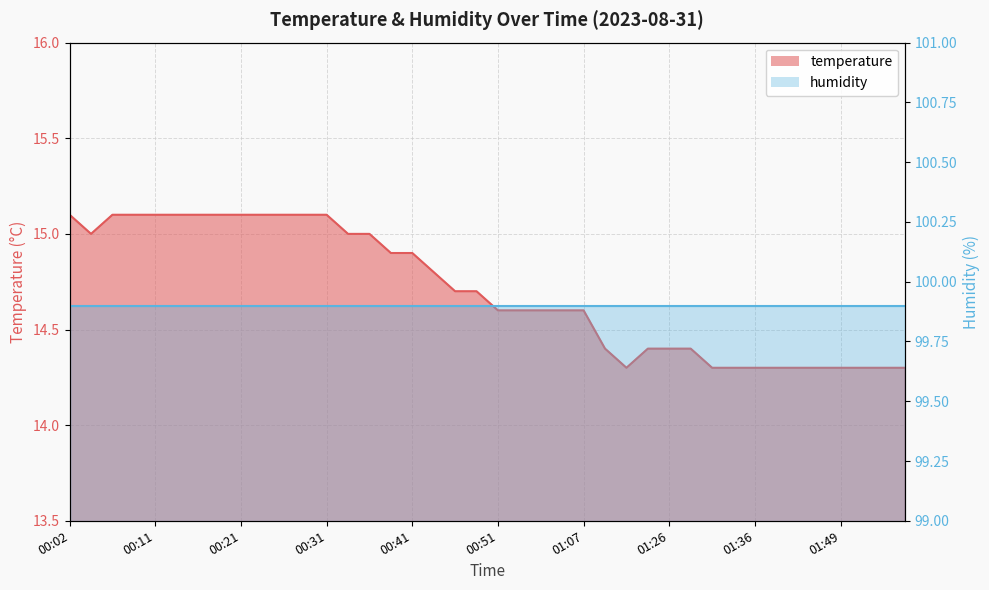

Reading right to left, list all the values displayed in this chart.

14.3	14.3	14.3	14.3	14.3	14.3	14.3	14.3	14.3	14.3	14.4	14.4	14.4	14.3	14.4	14.6	14.6	14.6	14.6	14.6	14.7	14.7	14.8	14.9	14.9	15.0	15.0	15.1	15.1	15.1	15.1	15.1	15.1	15.1	15.1	15.1	15.1	15.1	15.0	15.1